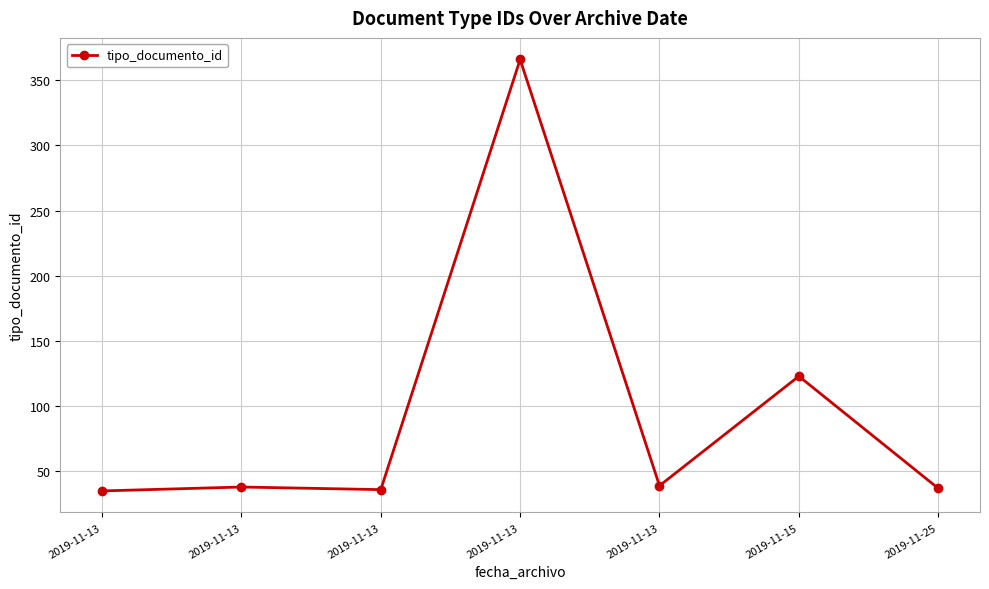

What is the ratio of the value at 2019-11-13 to the value at 2019-11-13?

1.1